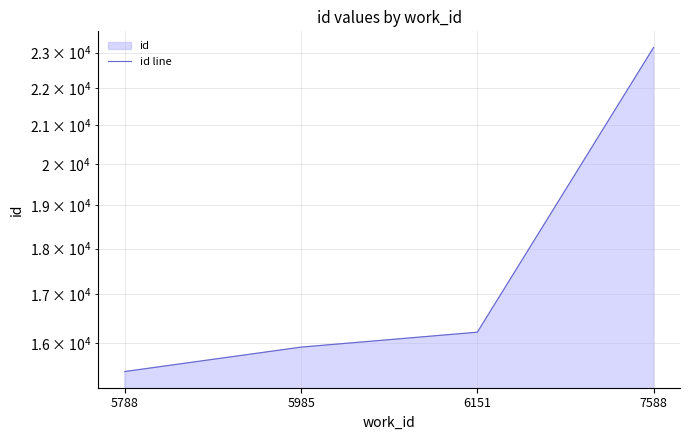

What is the difference between the values at 5985 and 6151?

300